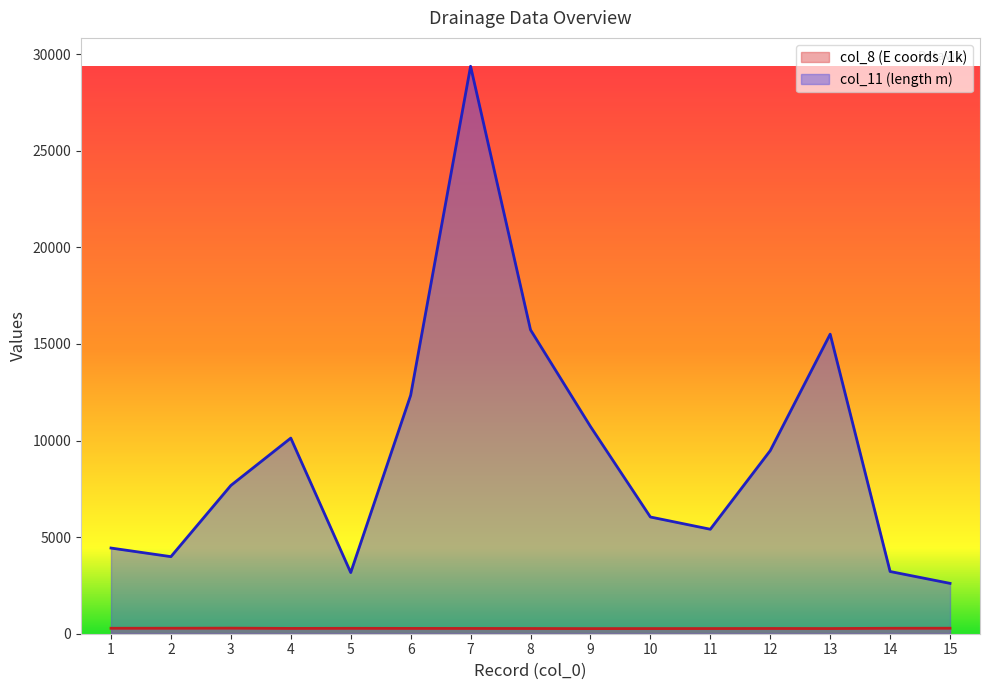

True or false: col_11 has a value of 4112.4 at 4.

False